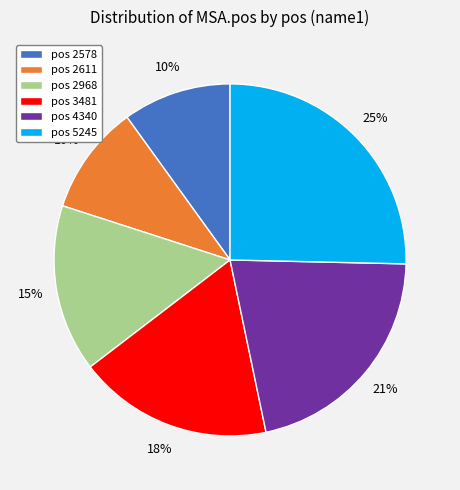

To the nearest percent, what is the difference between the pos 3481 and pos 4340 slice percentages?

3%